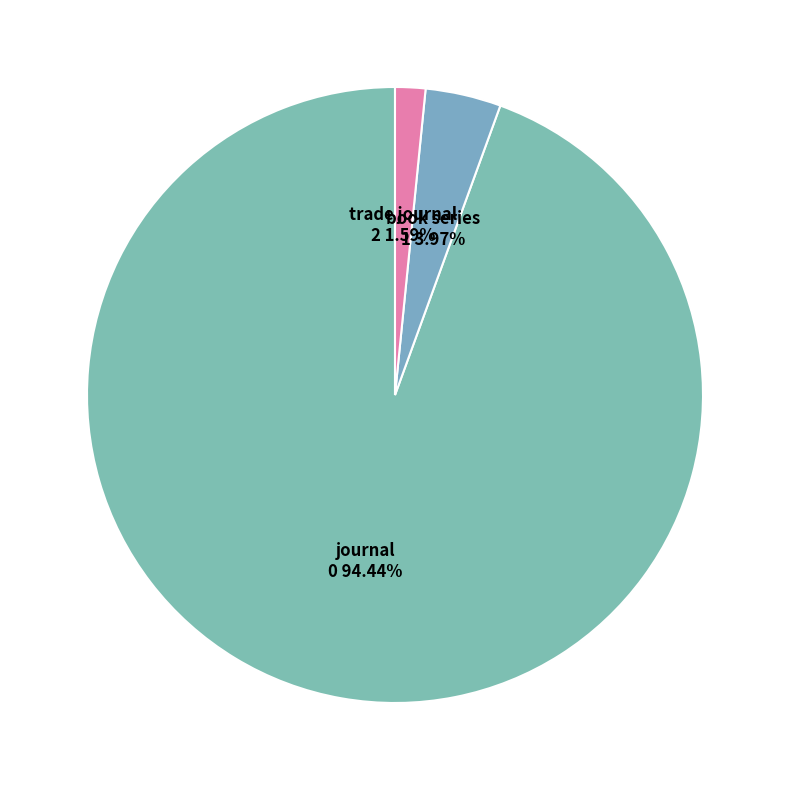

How many slices are in this pie chart?

3